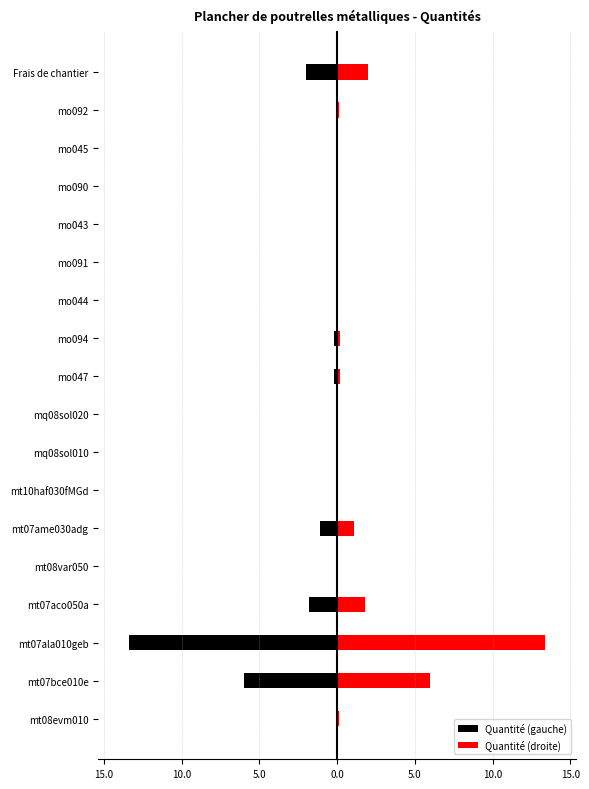

What are all the series names shown in the legend?

Quantité (gauche), Quantité (droite)